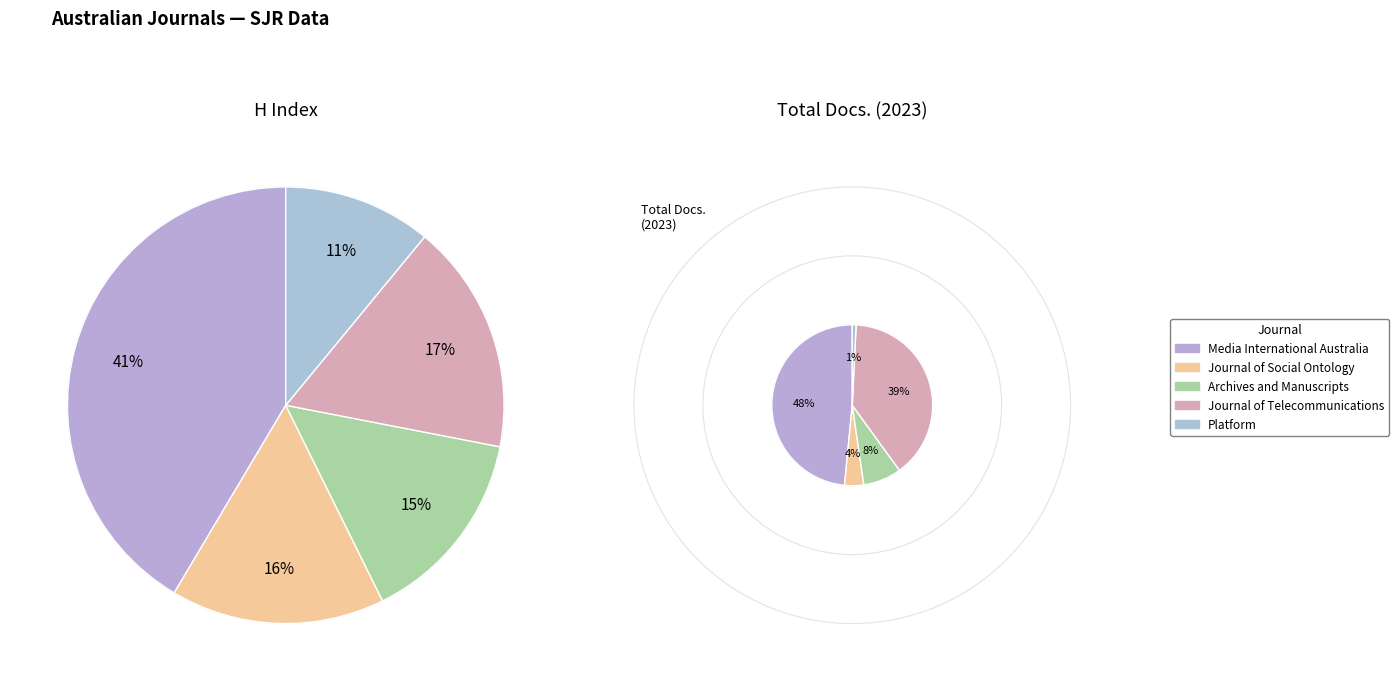

To the nearest percent, what is the combined percentage of Archives and Manuscripts and Journal of Social Ontology?

30%